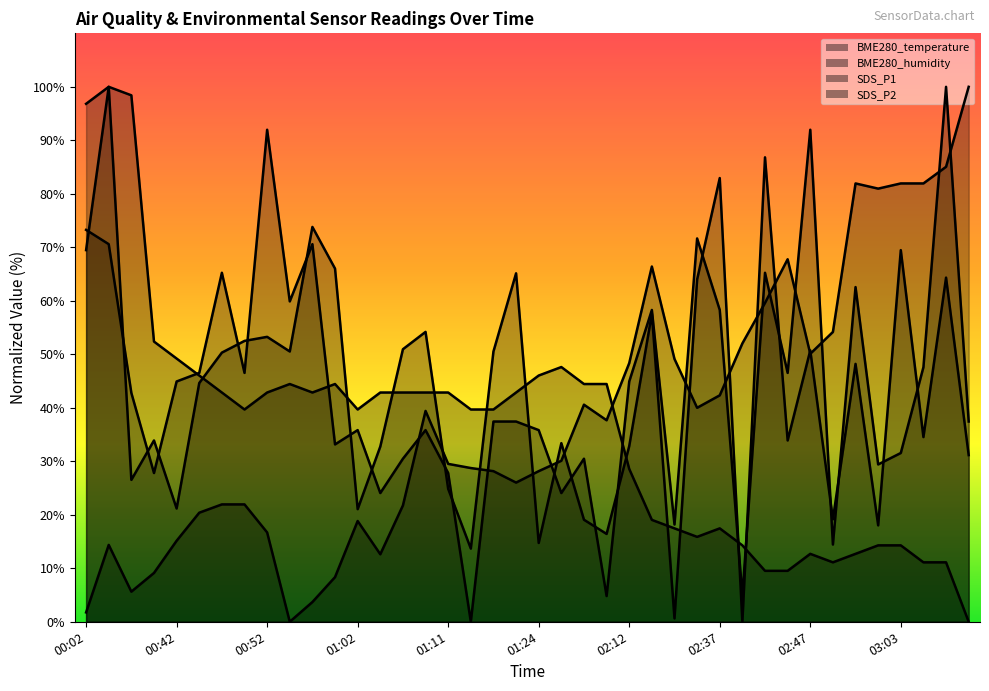

True or false: SDS_P1 has more than 2 points higher than both neighbors.

True